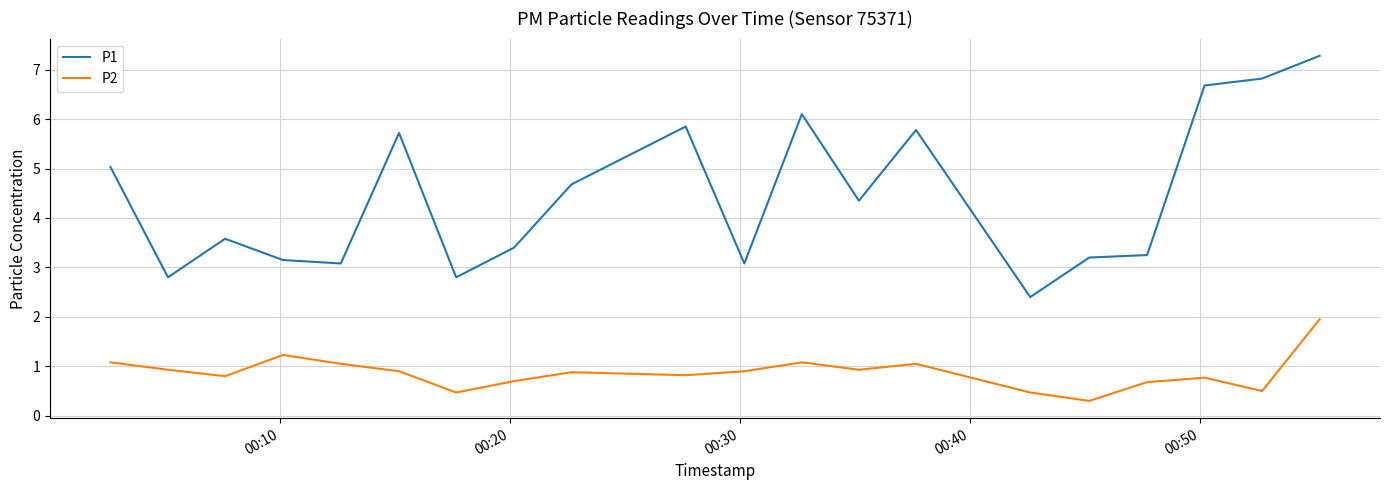

True or false: P1 and P2 cross at least once.

False